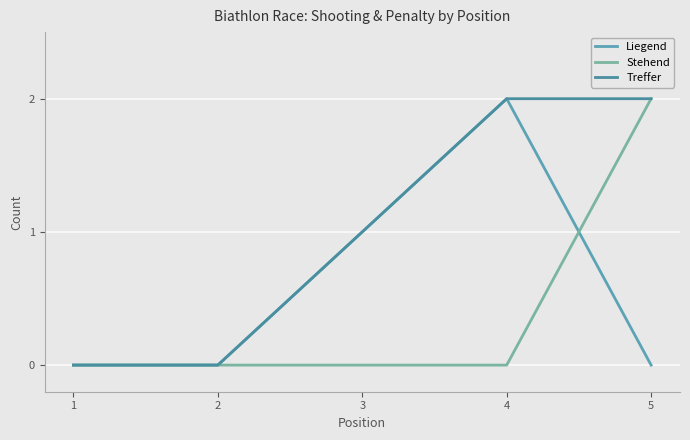

How many intersections are there between Stehend and Liegend?

1